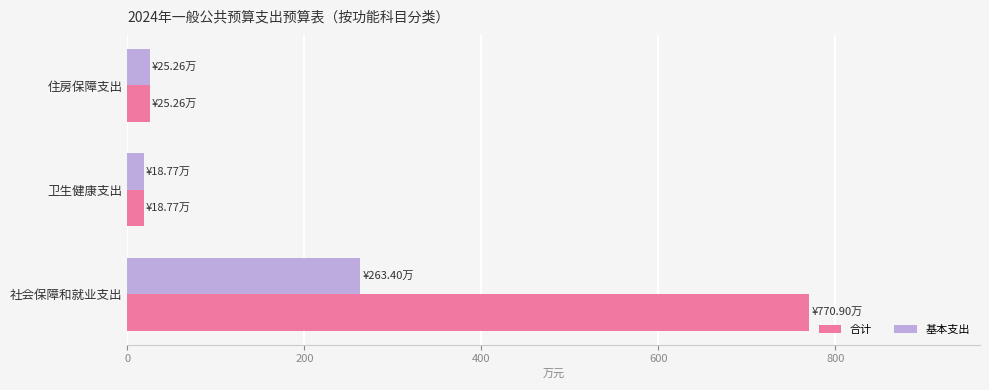

Is the value of 合计 at 社会保障和就业支出 greater than the value of 基本支出 at 卫生健康支出?

Yes